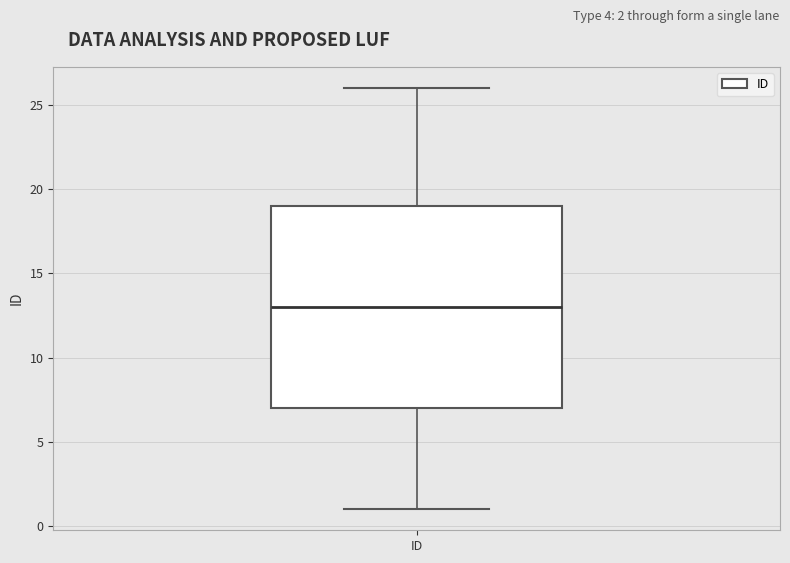

Read this box plot against the y-axis: the position of the median line, the range covered by the box, and the ends of both whiskers. The values are not printed on the chart, so give them approximately, as read against the axis.

median 13, box 7 to 19, whiskers 1 to 26